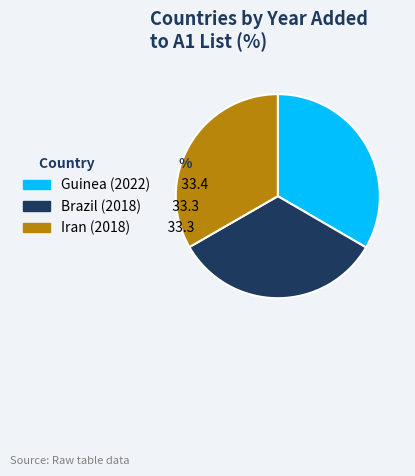

Approximately how many times larger is the value at Iran (2018) compared to Guinea (2022)?

1.0